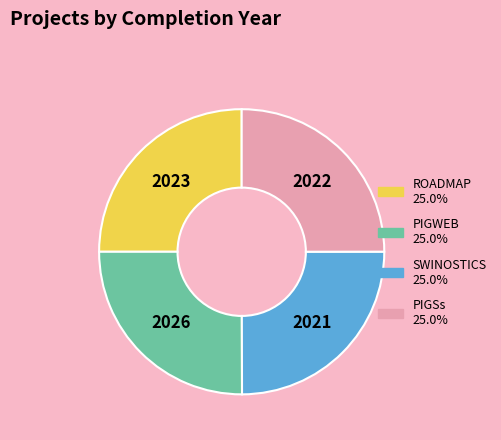

The PIGWEB slice represents 13% of the pie. True or false?

False